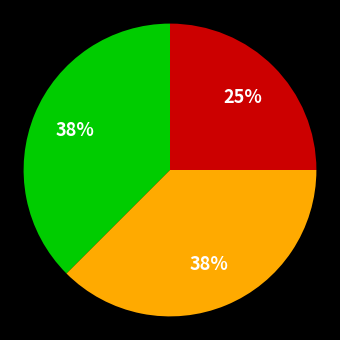

To the nearest percent, what is the average slice percentage?

33%